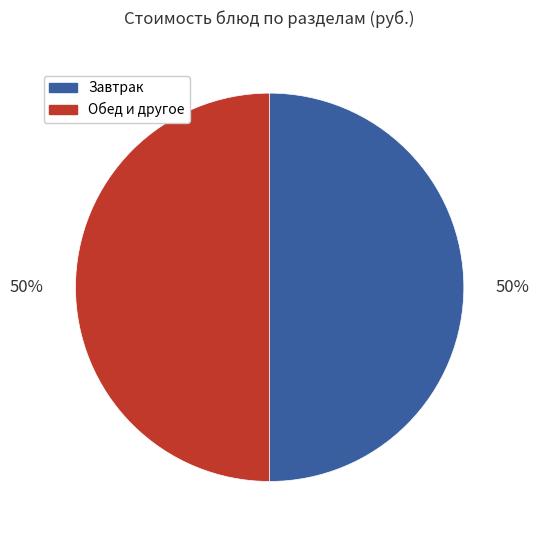

To the nearest percent, what is the average slice percentage?

50%